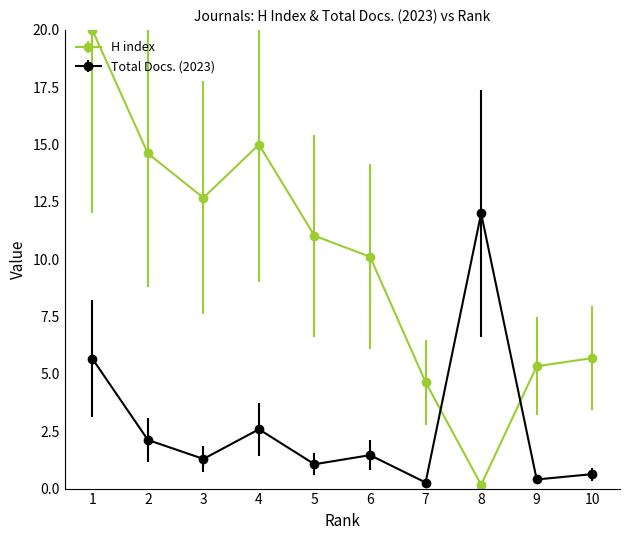

Which series has the largest range (max minus min)?

H index